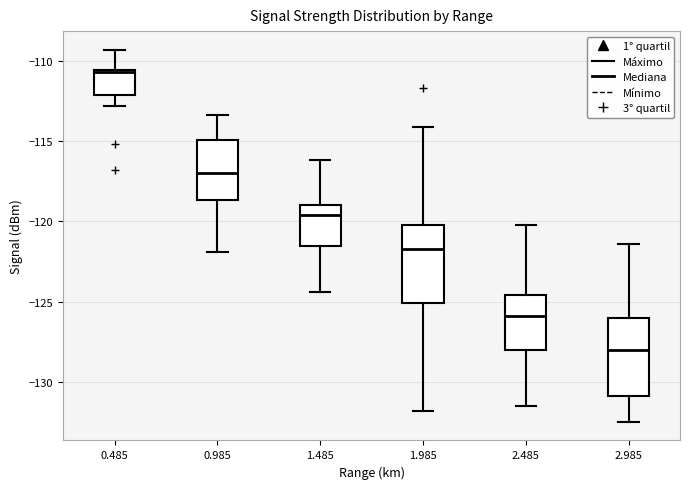

Where does the median line of the box at x = 1.485 sit on the y-axis? The values are not printed on the chart, so give them approximately, as read against the axis.

-119.5